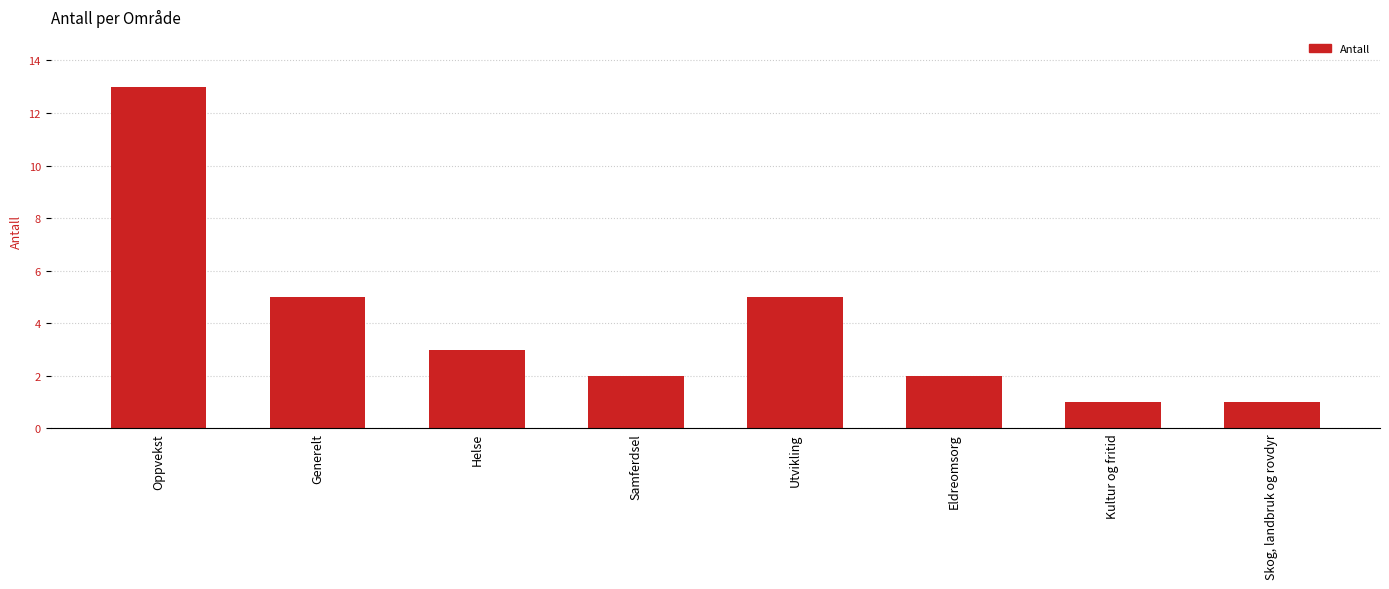

What is the greatest value displayed?

13